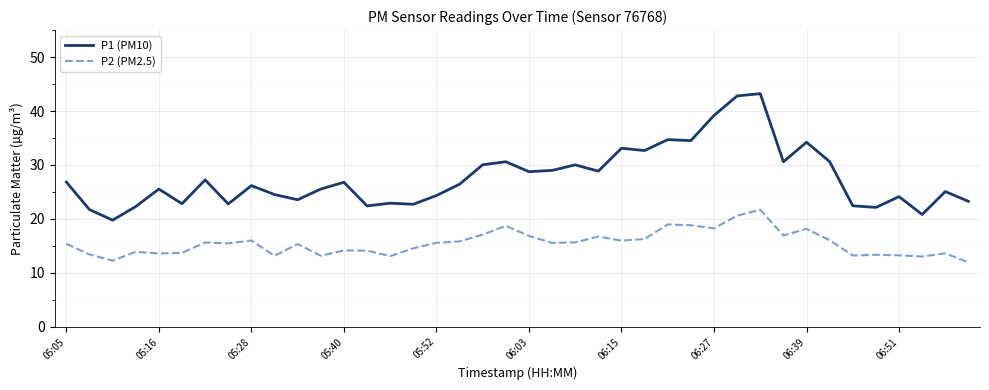

True or false: P2 (PM2.5) and P1 (PM10) intersect in this chart.

False